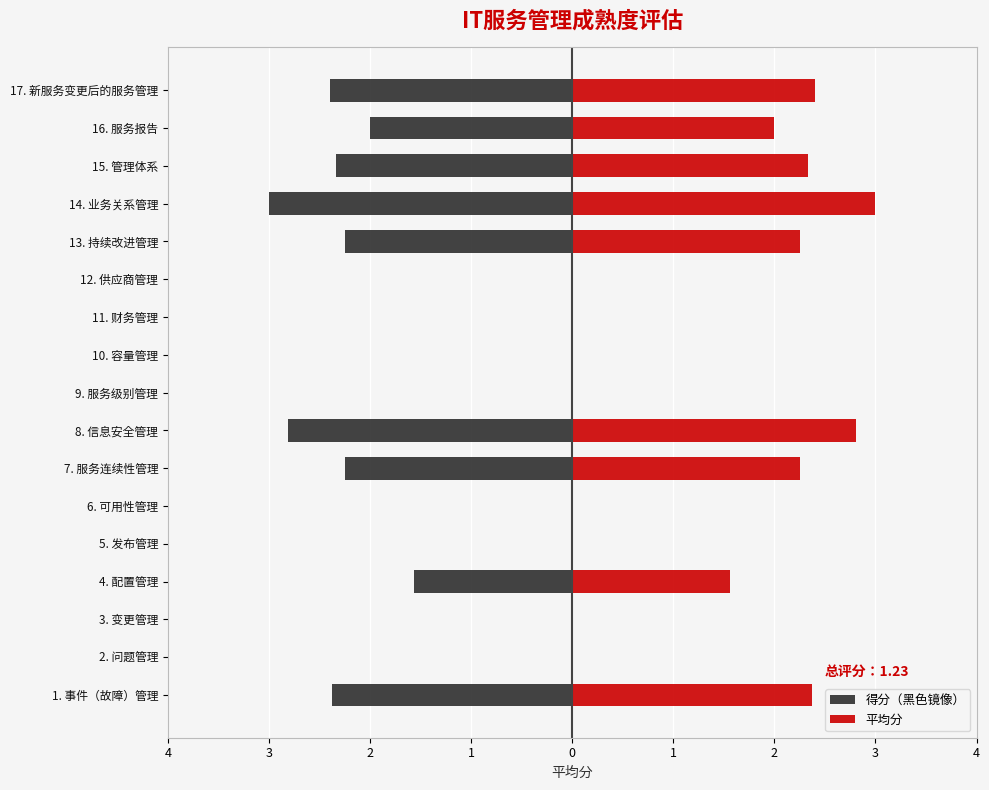

What are all the series names shown in the legend?

得分（黑色镜像）, 平均分